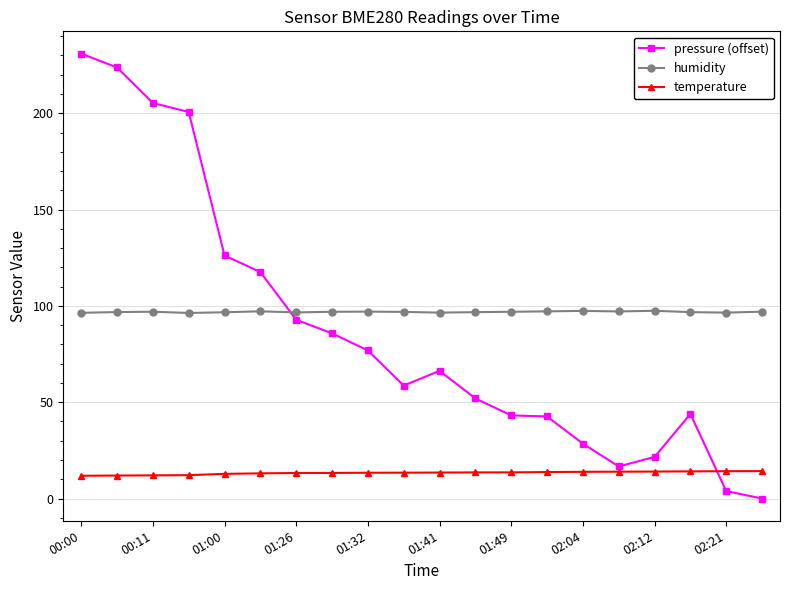

What are all the series names shown in the legend?

pressure (offset), humidity, temperature